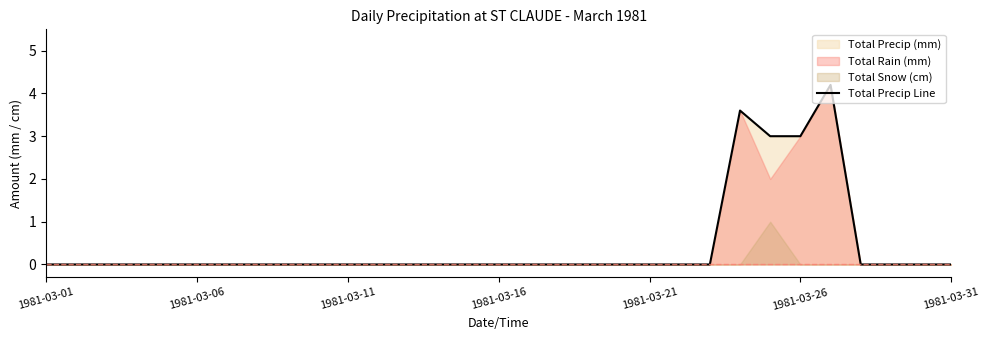

Which label corresponds to the smallest value in the chart?

1981-03-01